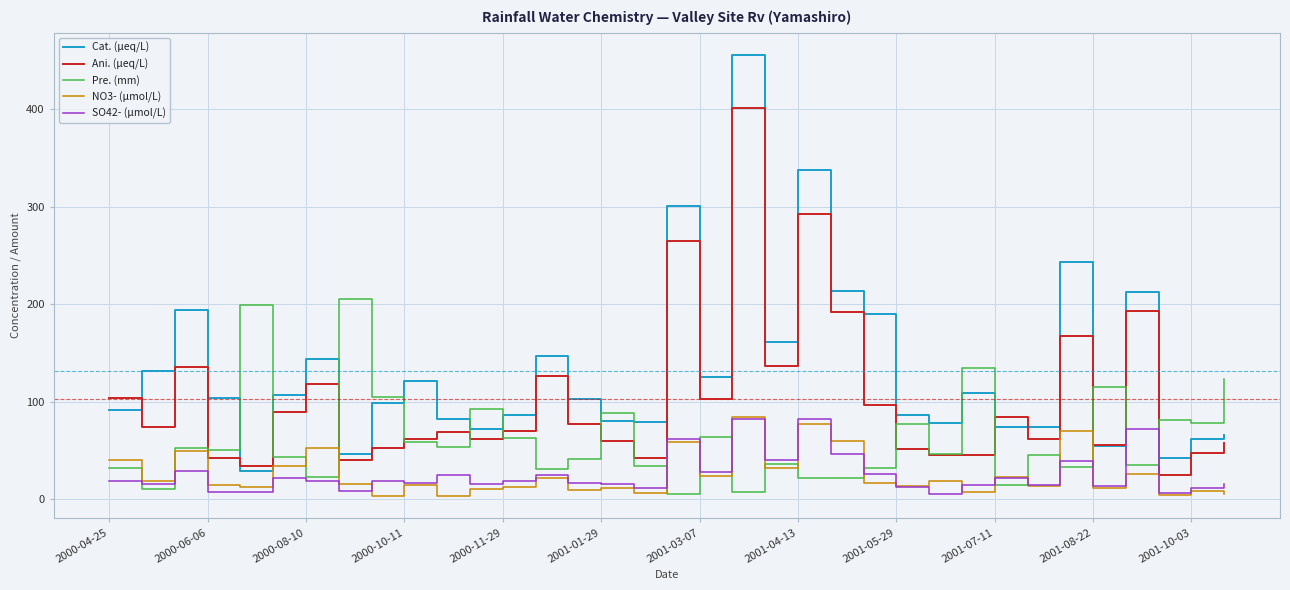

Which series has the largest total across all categories?

Cat. (μeq/L)